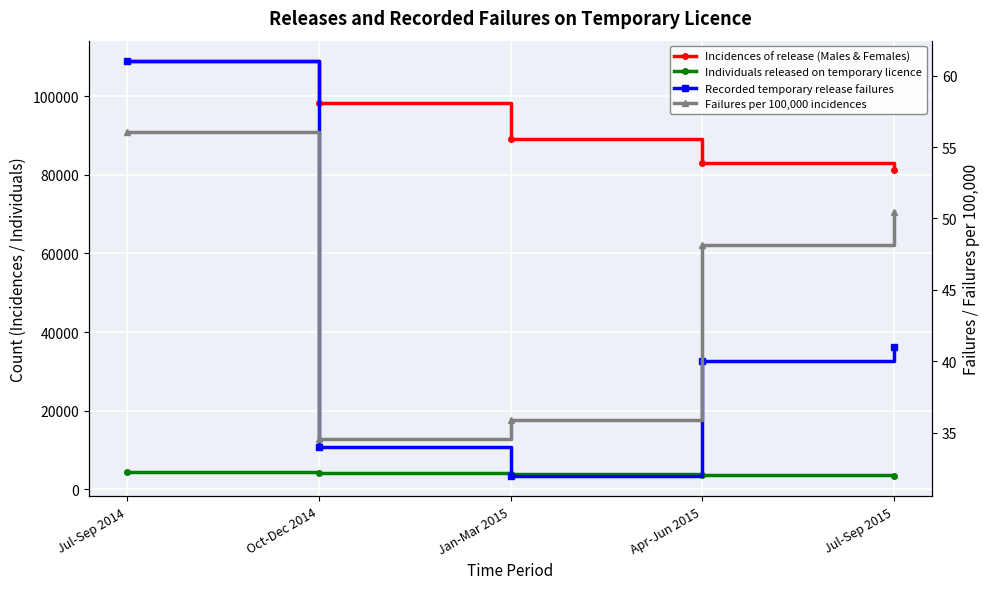

What is the label of the 2nd point from the left?

Oct-Dec 2014